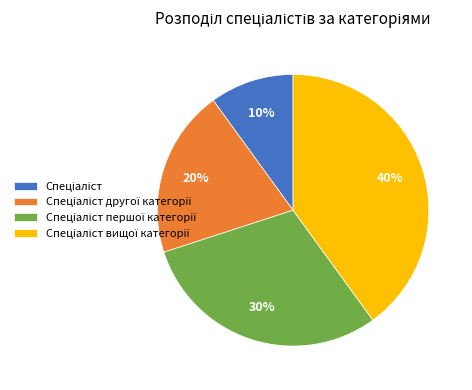

To the nearest percent, what is the average slice percentage?

25%